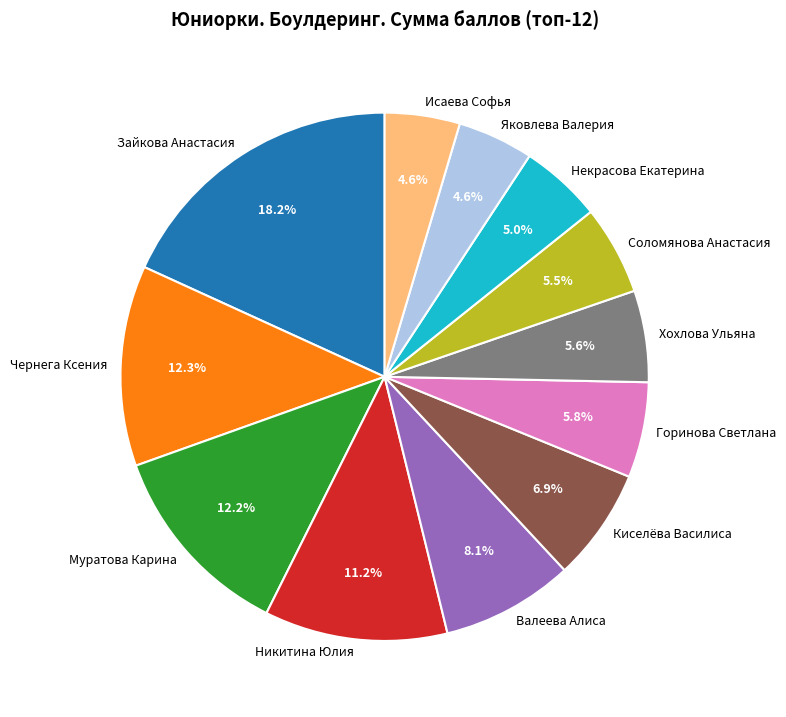

True or false: Валеева Алиса accounts for 14% of the total.

False